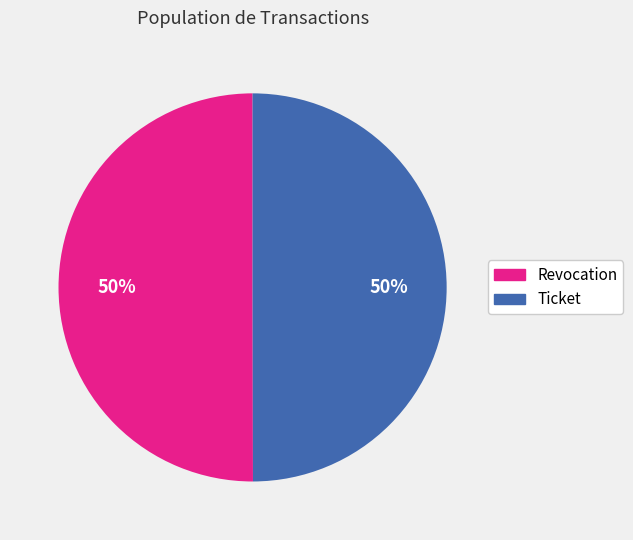

To the nearest percent, what portion does Revocation represent?

50%